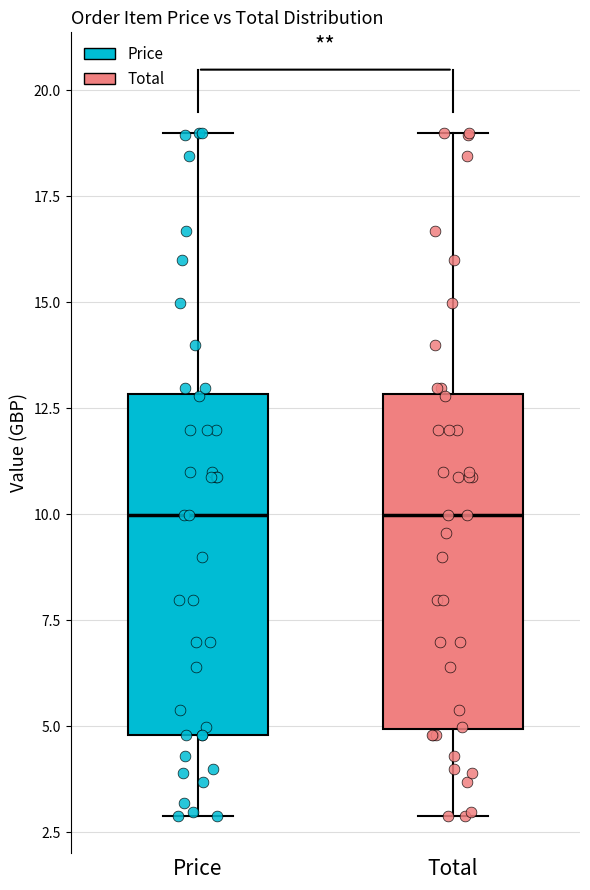

Reading left to right, transcribe this box plot: for each box, give where its median line is, the range the box spans, and where its two whiskers end, as read against the y-axis. The values are not printed on the chart, so give them approximately, as read against the axis.

Price: median 10, box 5 to 13, whiskers 3 to 19
Total: median 10, box 5 to 13, whiskers 3 to 19